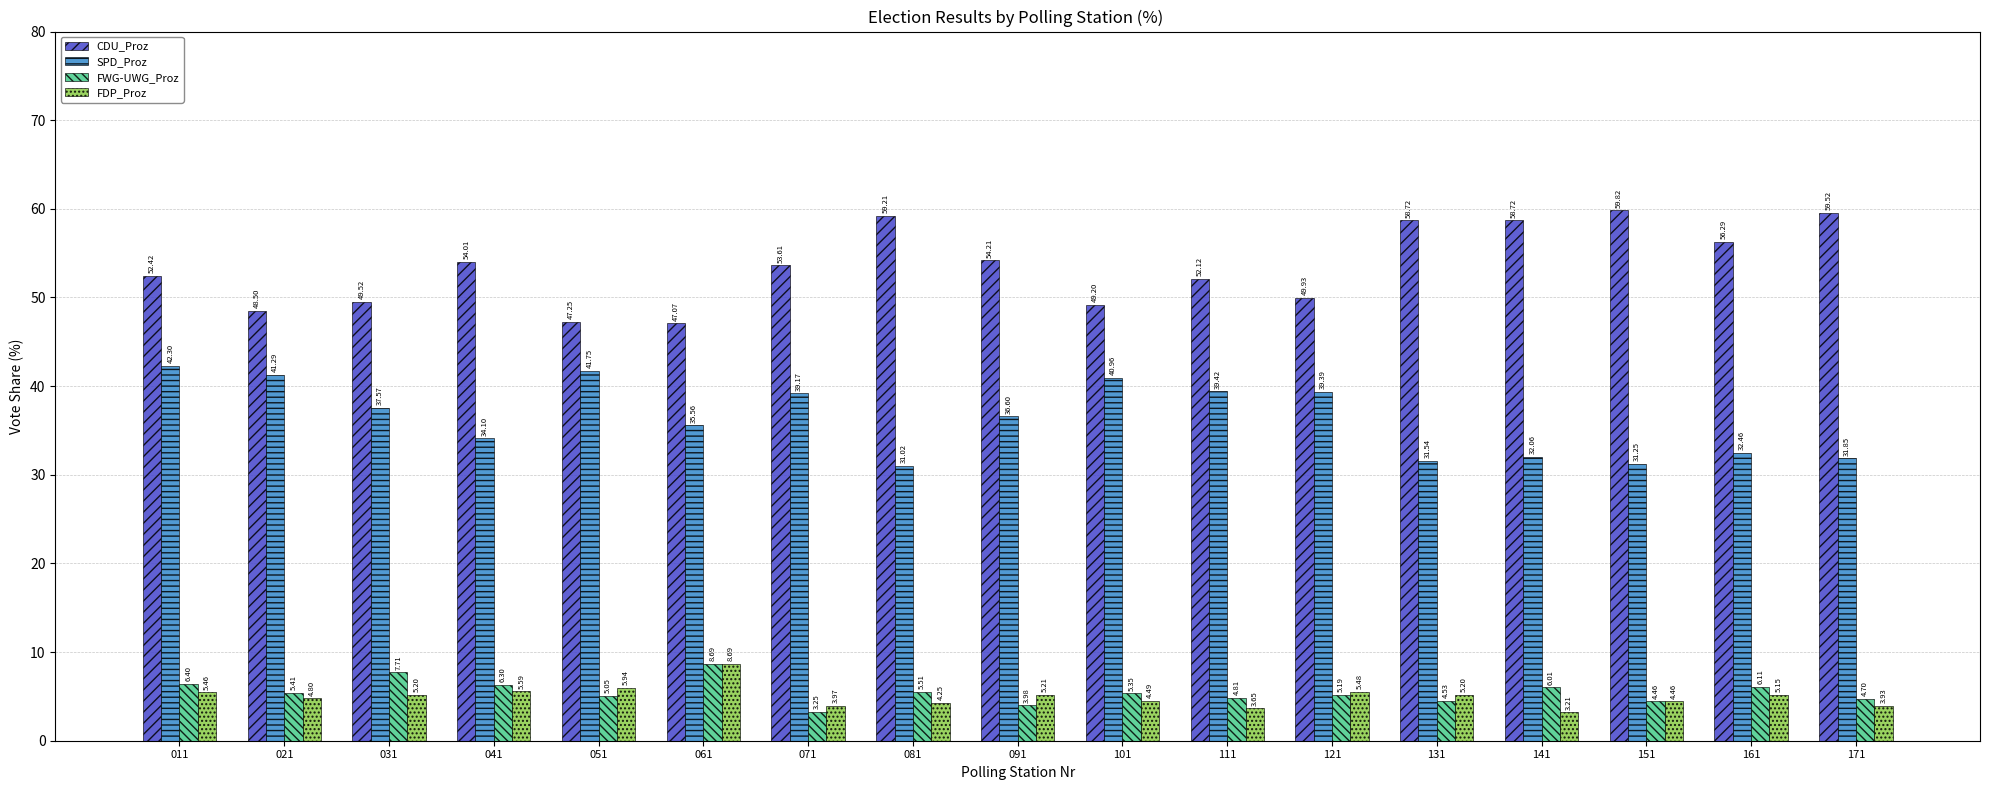

What is the sum of all CDU_Proz values?

910.1